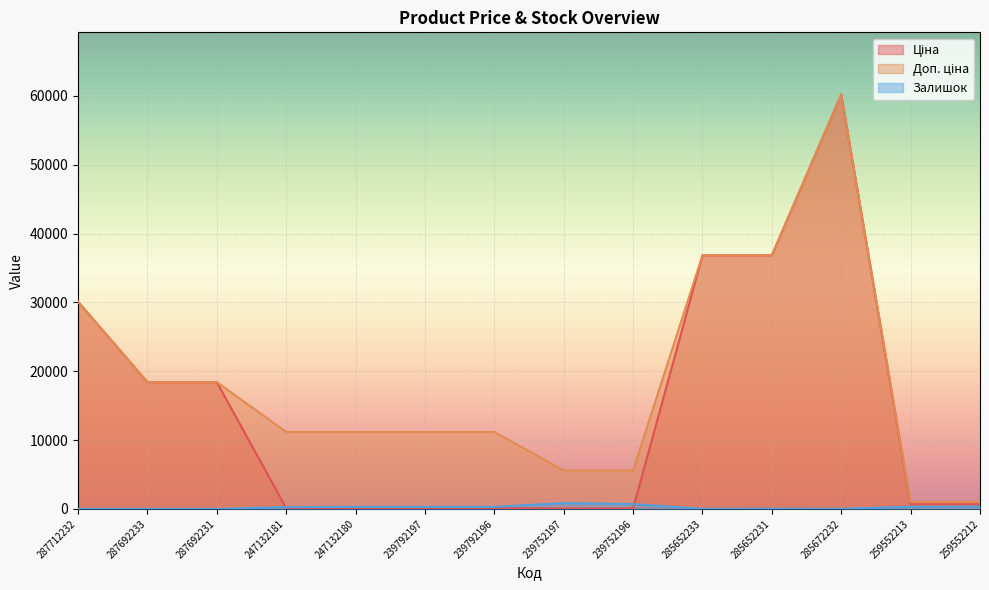

Reading right to left, transcribe all the data shown in this chart.

Ціна: 679.8	679.8	60205.6	36841.8	36841.8	55.9	55.9	111.8	111.8	111.8	111.8	18420.9	18420.9	30102.8
Доп. ціна: 1004.1	1004.1	60205.6	36841.8	36841.8	5591.0	5591.0	11182.0	11182.0	11182.0	11182.0	18420.9	18420.9	30102.8
Залишок: 334.0	317.0	16.0	23.0	14.0	698.0	845.0	290.0	289.0	290.0	260.0	0.0	0.0	0.0